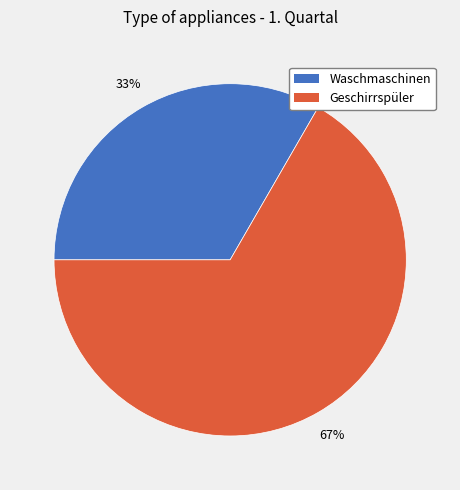

To the nearest percent, what percentage of the pie is Geschirrspüler?

67%